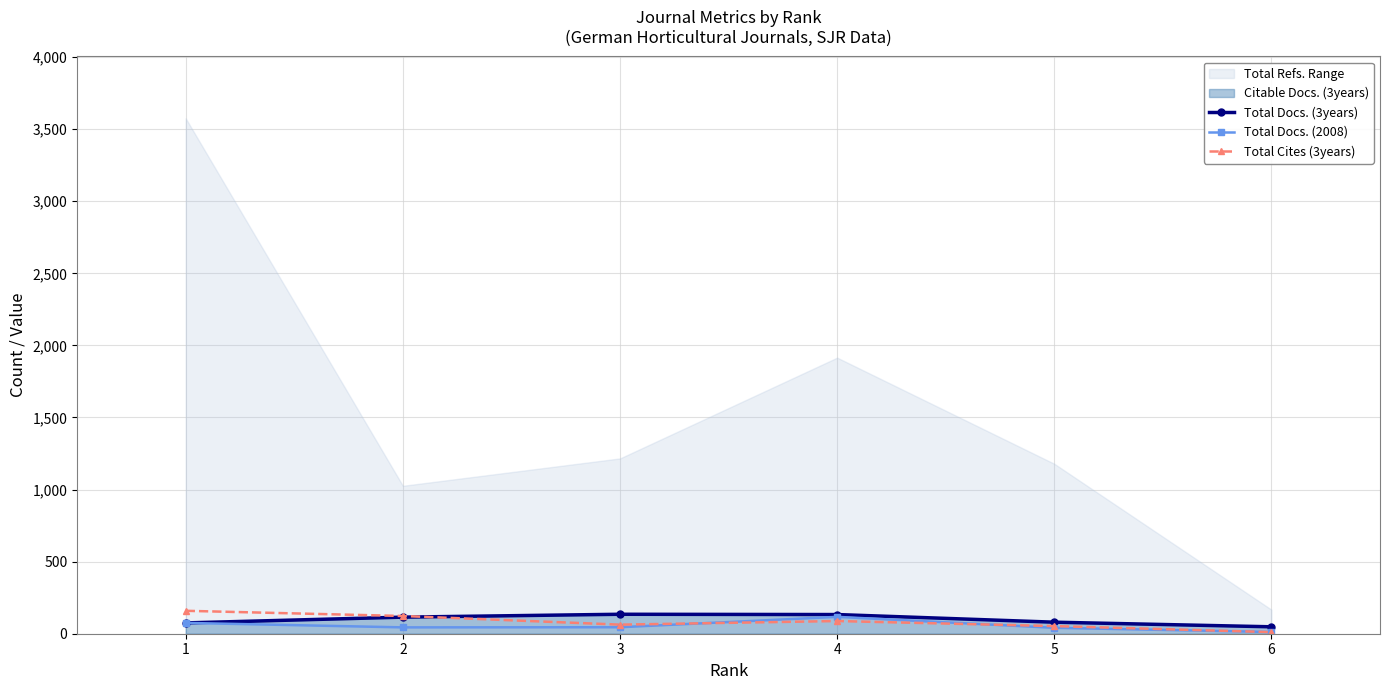

How many times do Total Cites (3years) and Total Docs. (2008) cross each other?

3